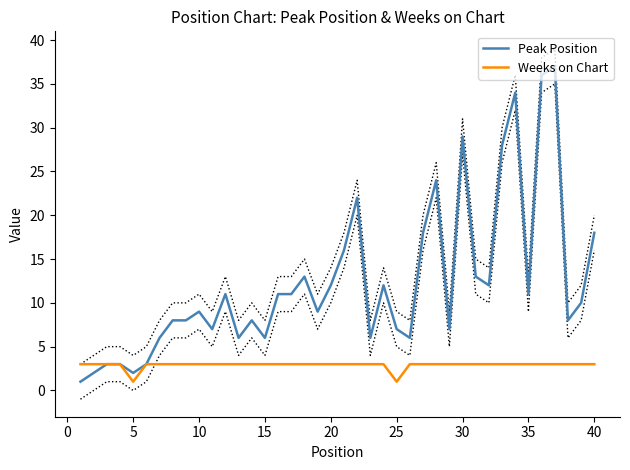

What is the approximate value of Peak Position at 25, to the nearest 5?

5